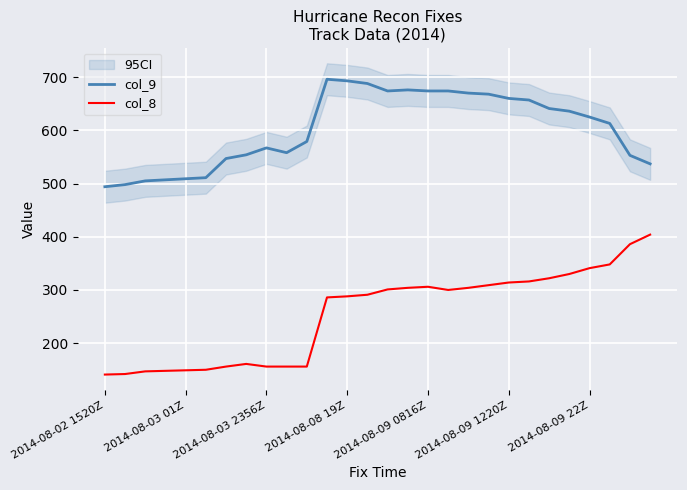

Rank the series by their average value, from lowest to highest.

col_8, col_9